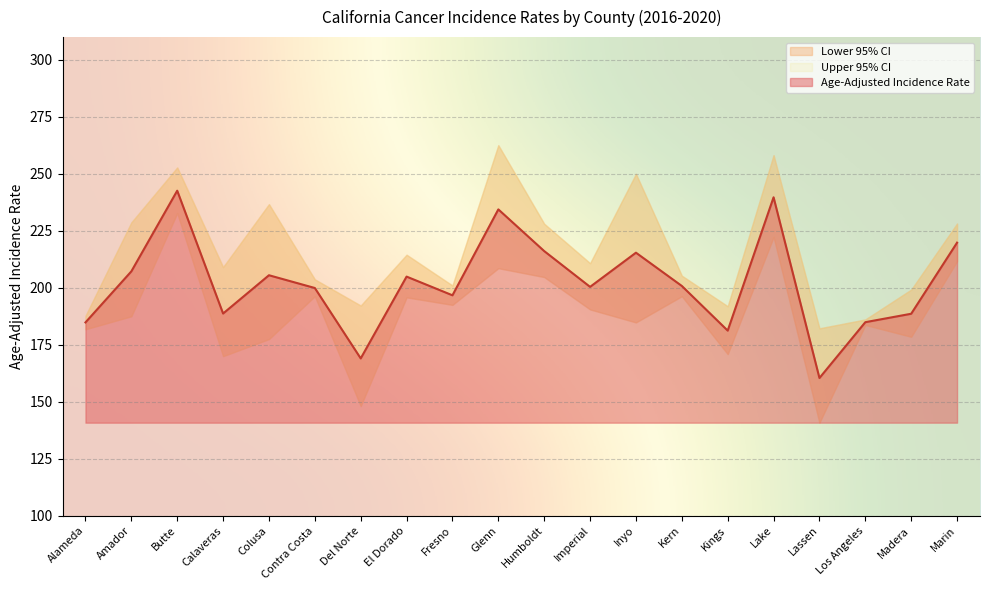

Which category has the lowest value in the Age-Adjusted Incidence Rate series?

Lassen